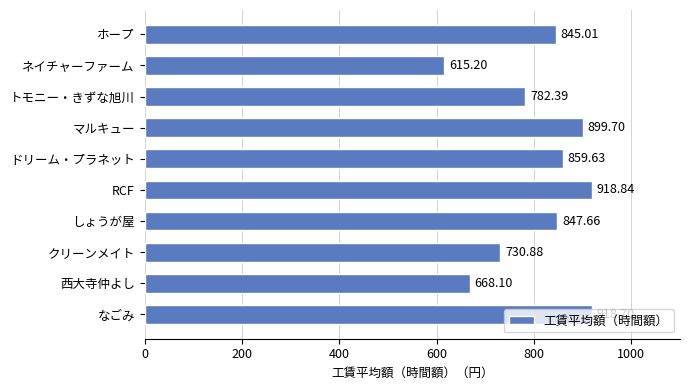

Which label corresponds to the smallest value in the chart?

ネイチャーファーム